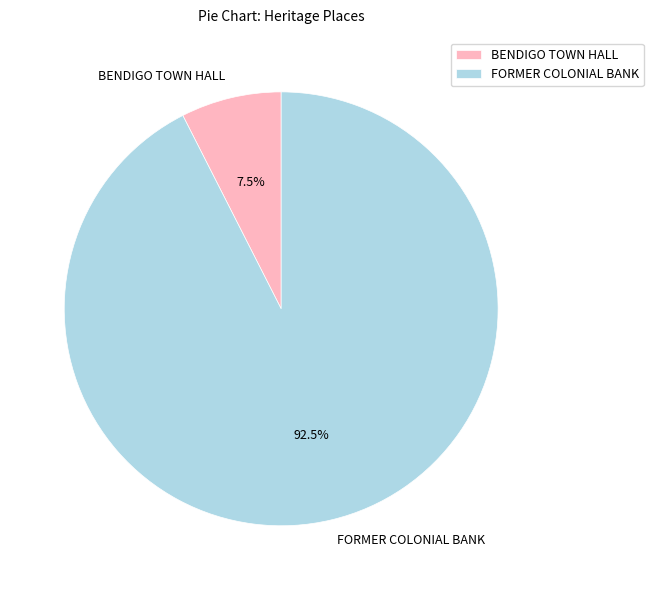

Which slice is the largest?

FORMER COLONIAL BANK